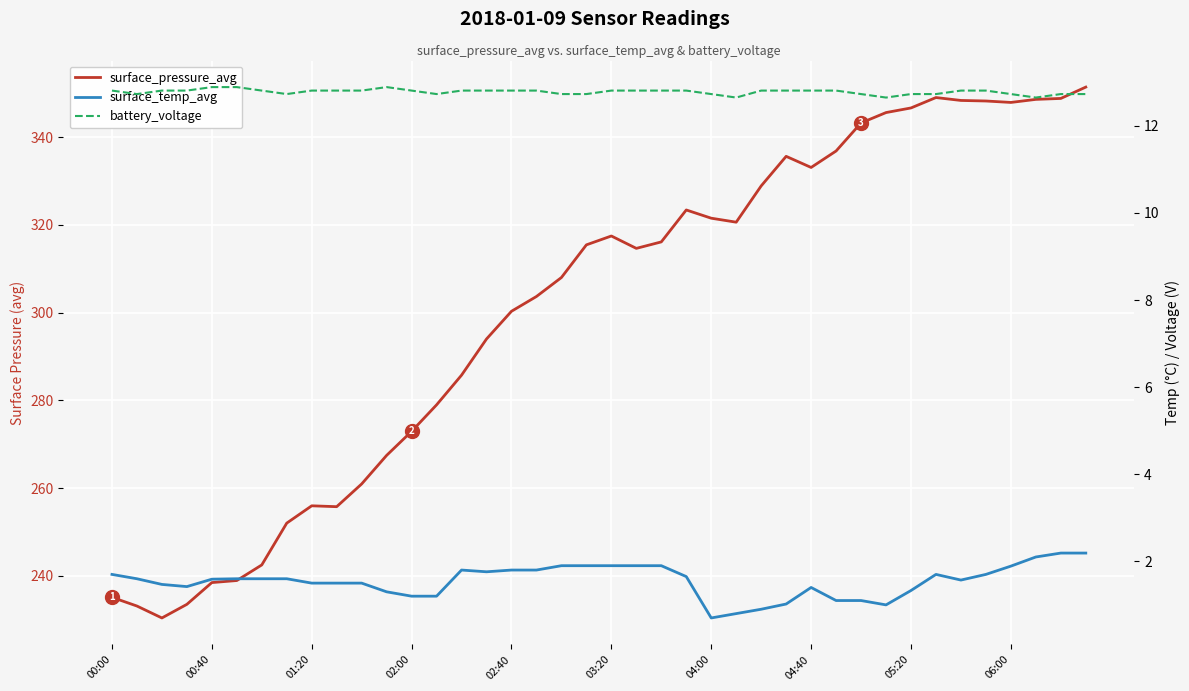

Is it true that surface_temp_avg equals 1.4 at 25?

False